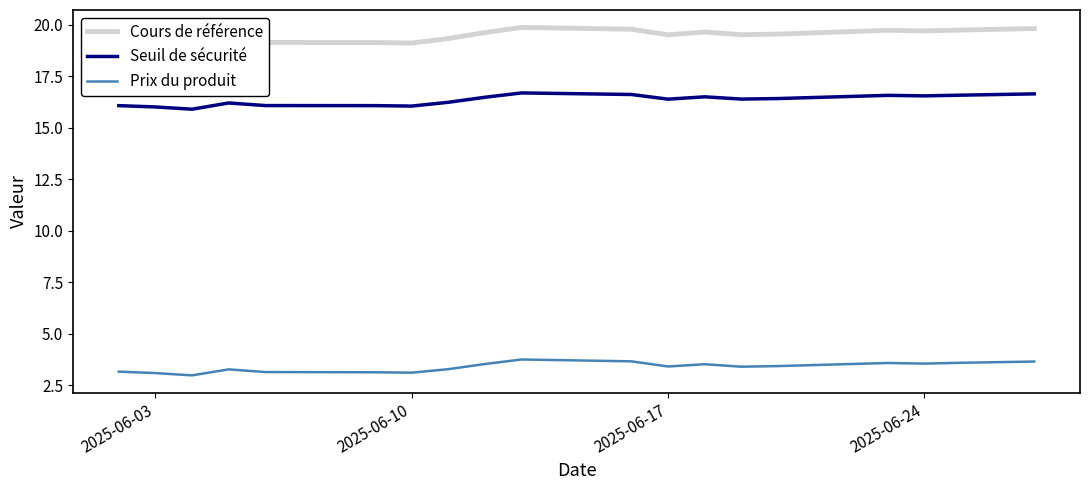

What is the difference between the maximum and second lowest values in the Prix du produit series?

0.7